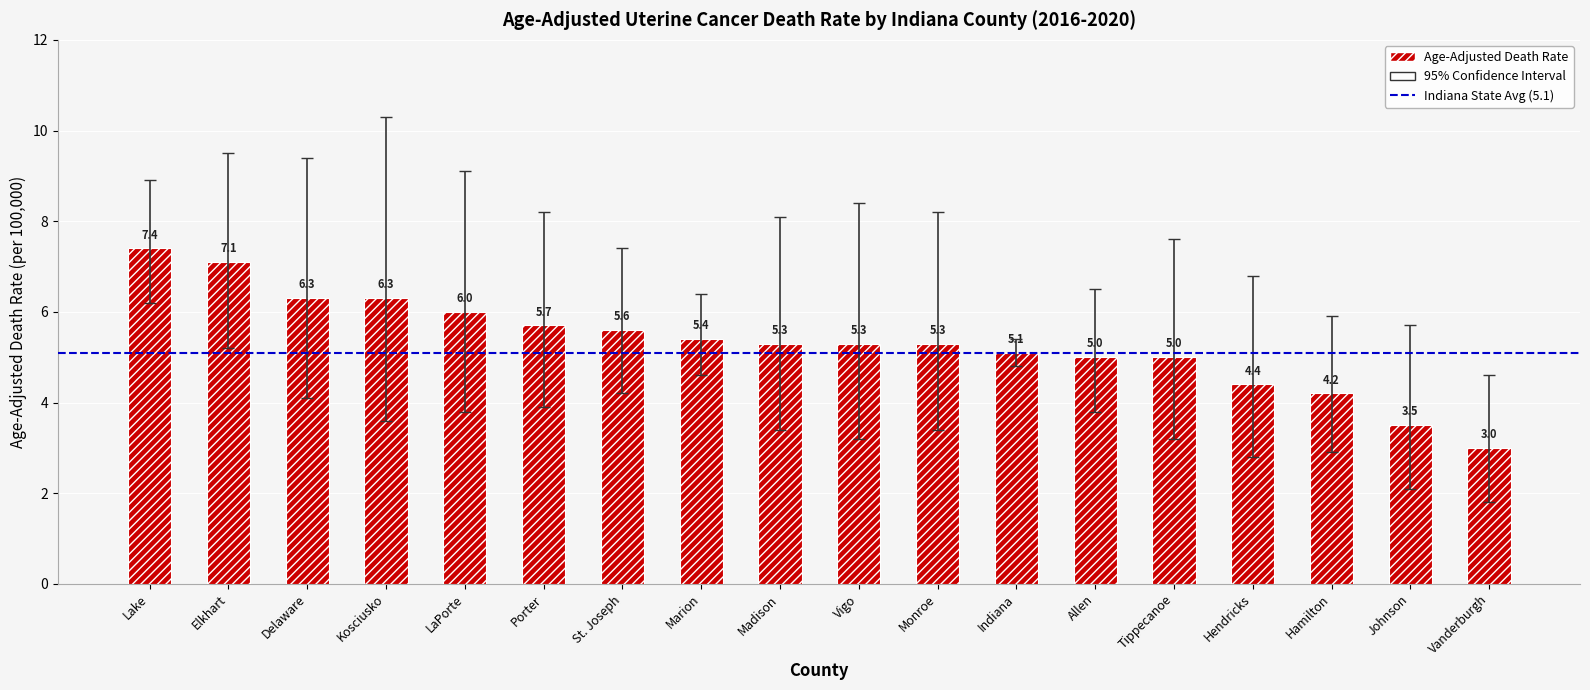

Reading left to right, what are all the values shown in this chart?

Lake=7.4	Elkhart=7.1	Delaware=6.3	Kosciusko=6.3	LaPorte=6.0	Porter=5.7	St. Joseph=5.6	Marion=5.4	Madison=5.3	Vigo=5.3	Monroe=5.3	Indiana=5.1	Allen=5.0	Tippecanoe=5.0	Hendricks=4.4	Hamilton=4.2	Johnson=3.5	Vanderburgh=3.0